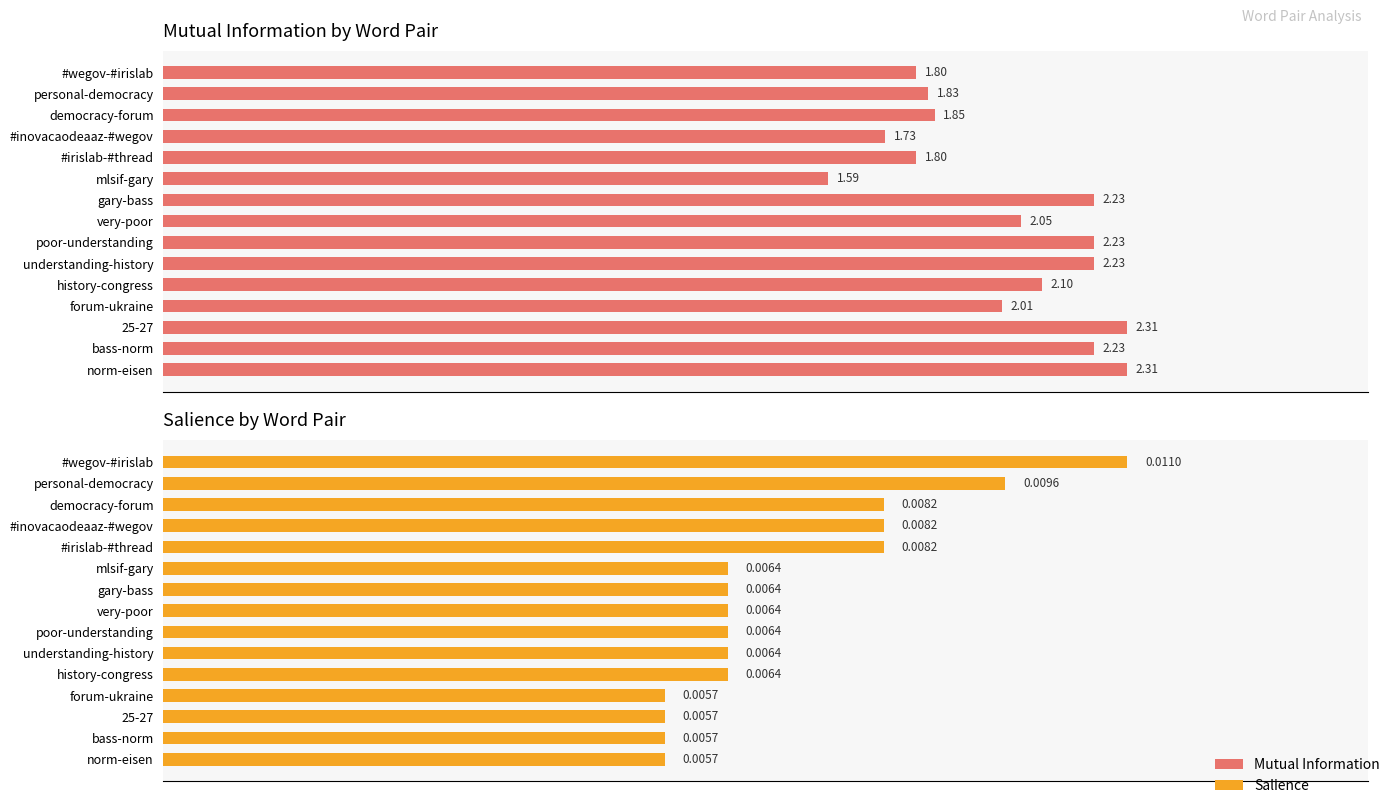

At how many categories does at least one series exceed 2?

9